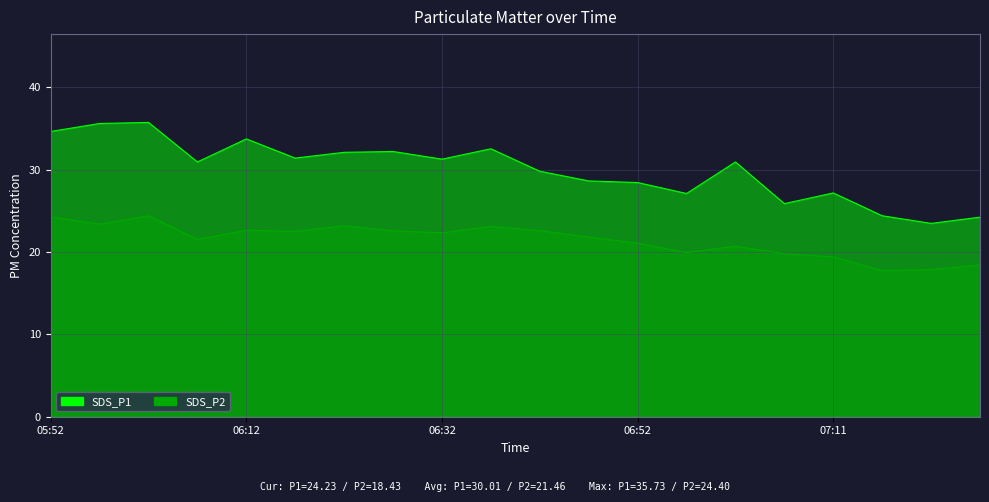

True or false: SDS_P1 and SDS_P2 intersect in this chart.

False